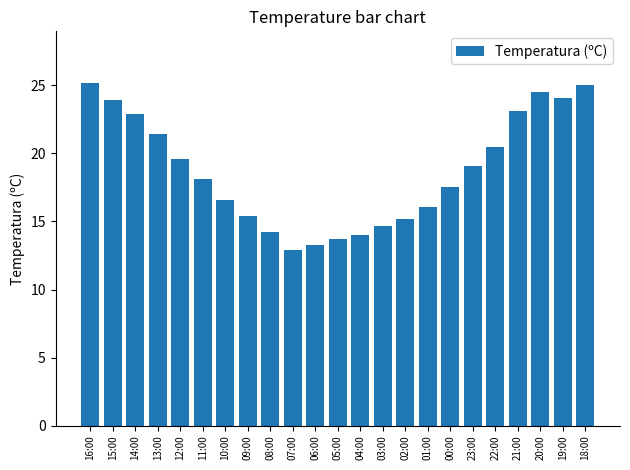

What is the difference between the values at 20:00 and 06:00?

11.2